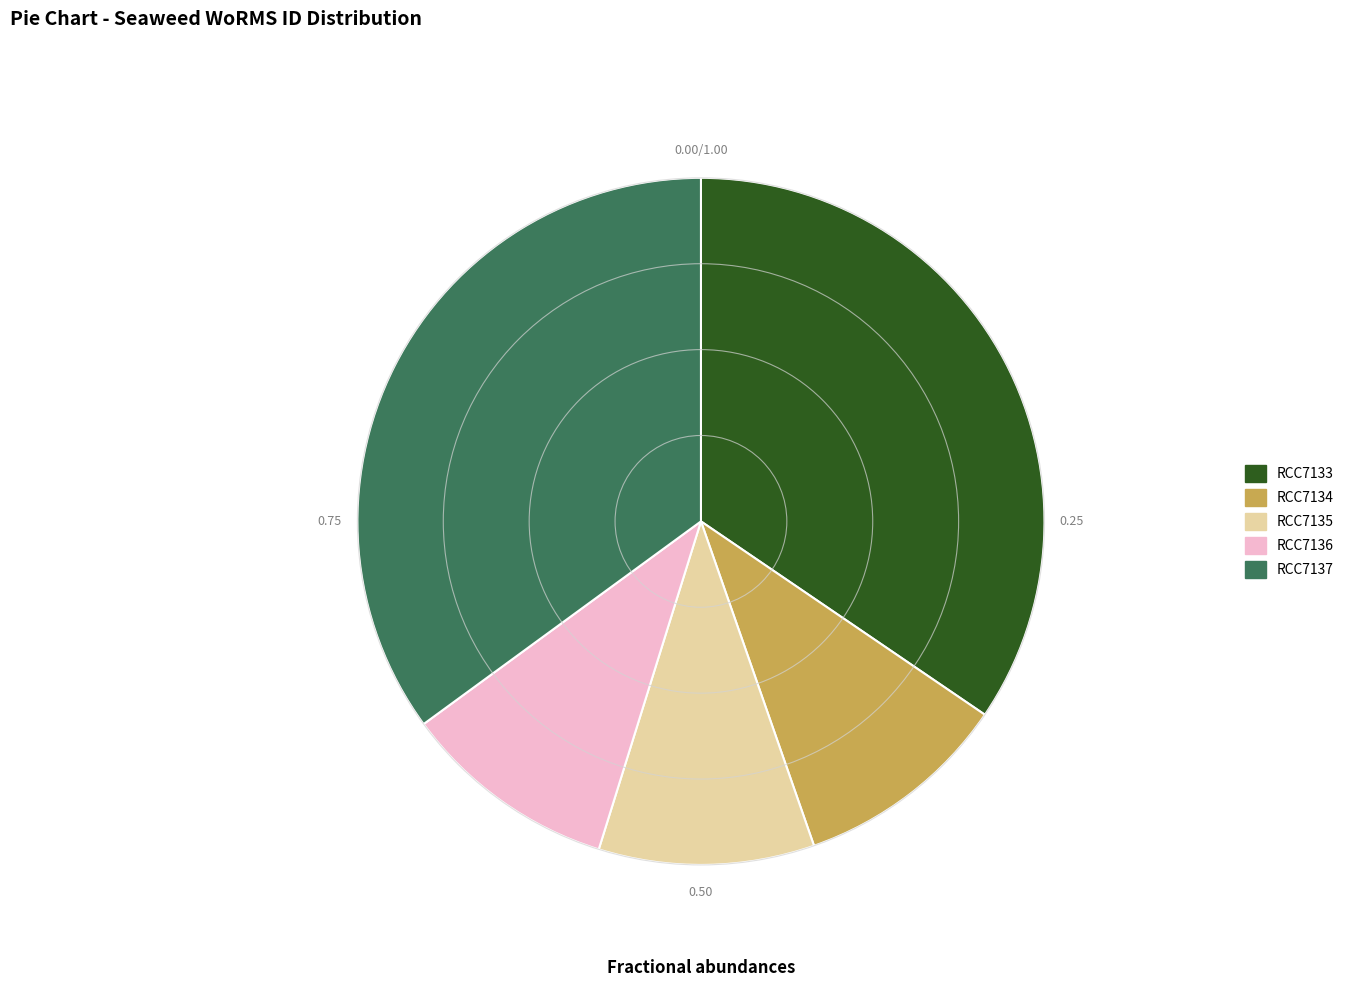

Is RCC7133 the majority of the pie?

No